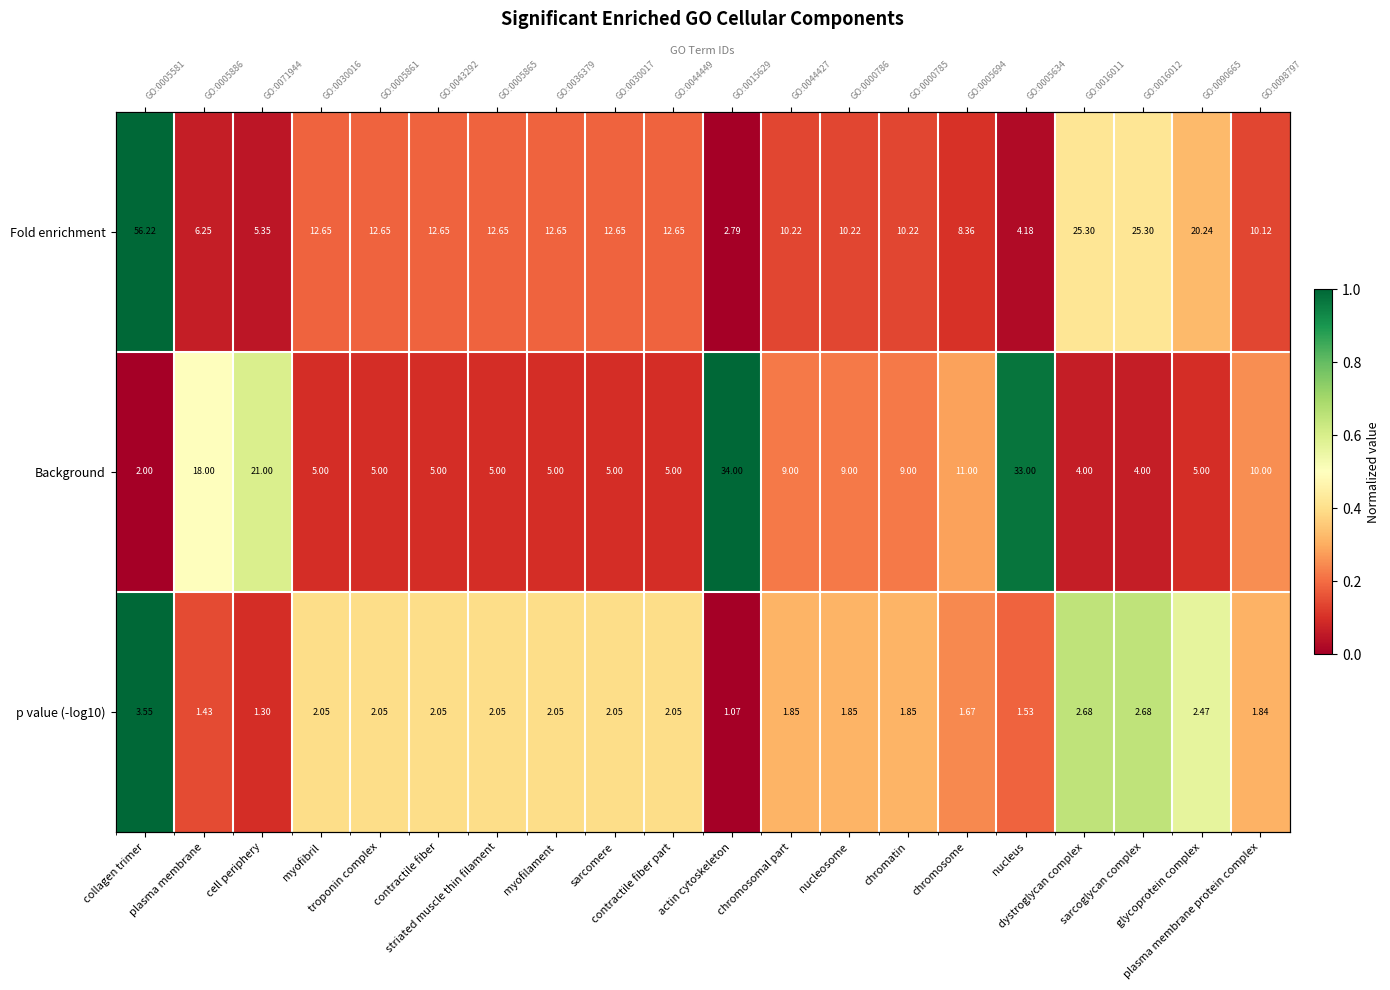

What is the sum of the p value (-log10) values at nucleosome and glycoprotein complex?

0.9